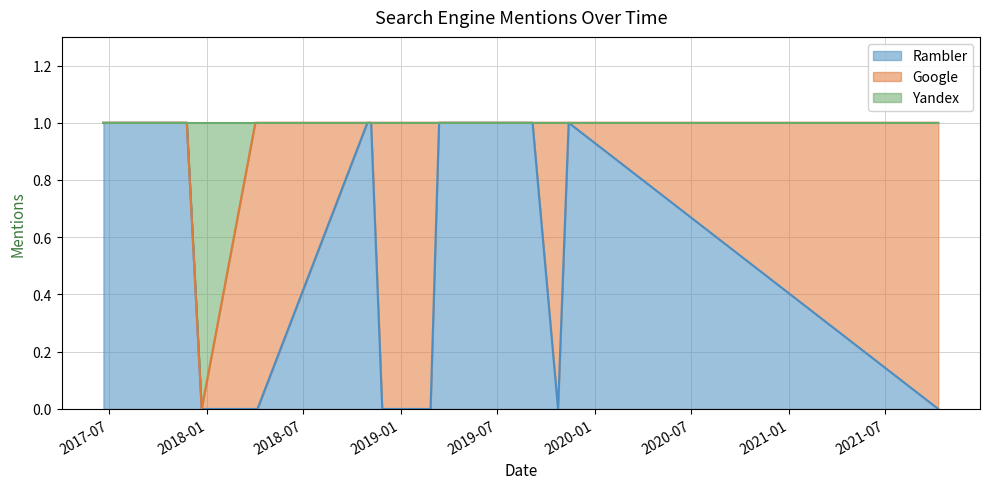

Does the chart display data point markers on the line(s)?

No